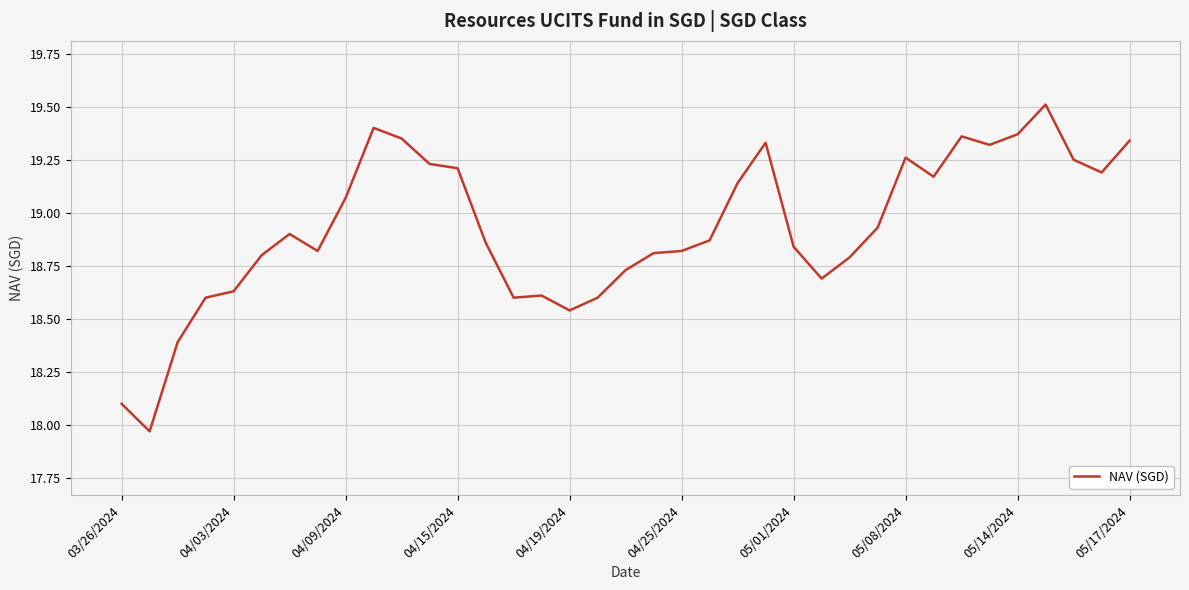

At which label does the data first exceed 18?

03/26/2024